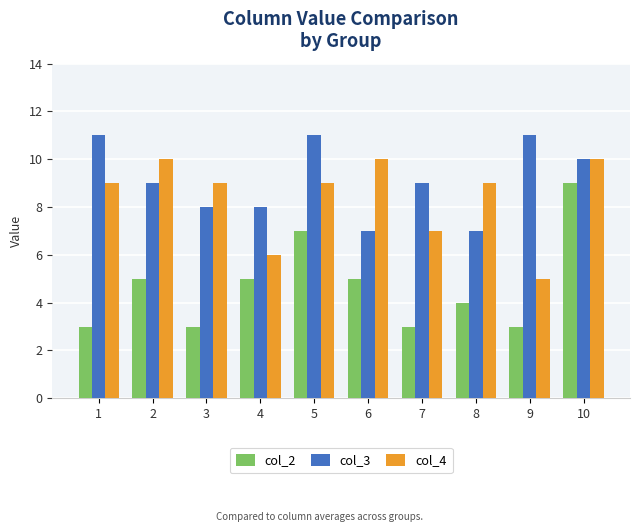

What is the value of the col_3 bar at the 2nd from the left?

9